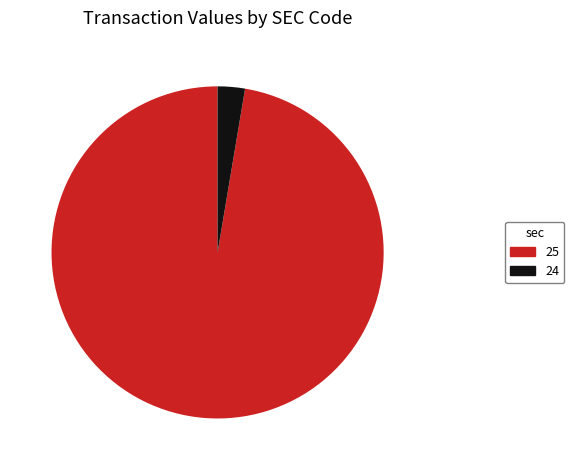

Rank the categories by value from lowest to highest.

24, 25